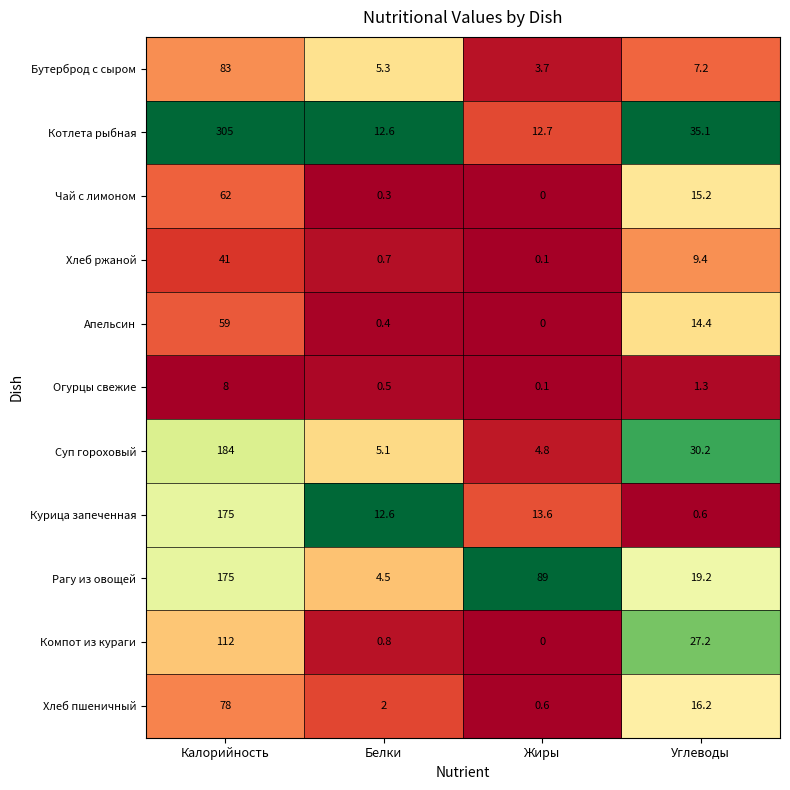

At how many categories does at least one series exceed 0?

4